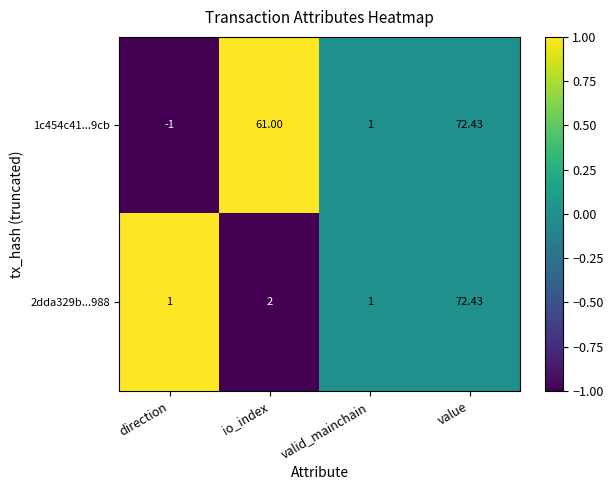

At which category is the sum across all series the highest?

value